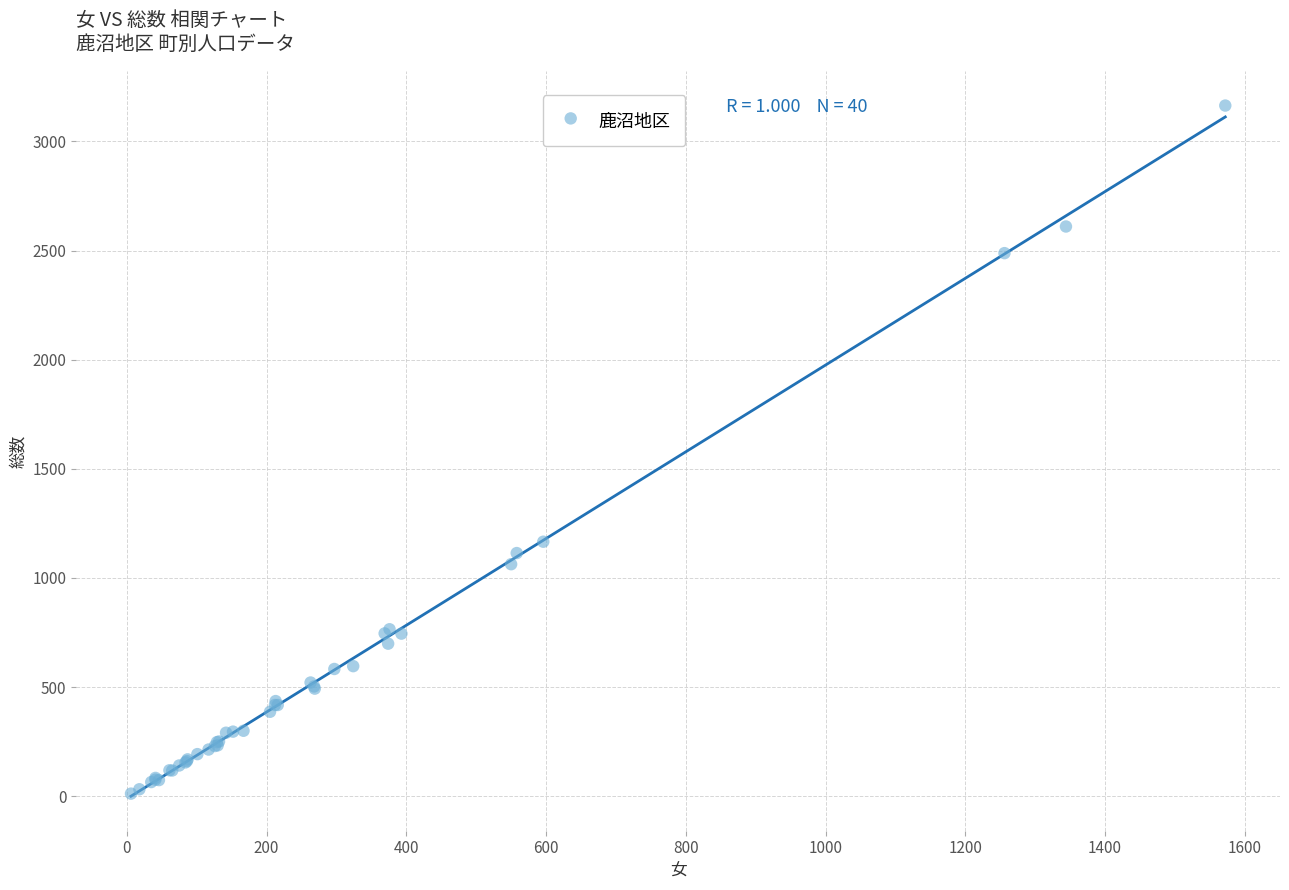

What Y value in the scatter plot is closest to 1588?

1166